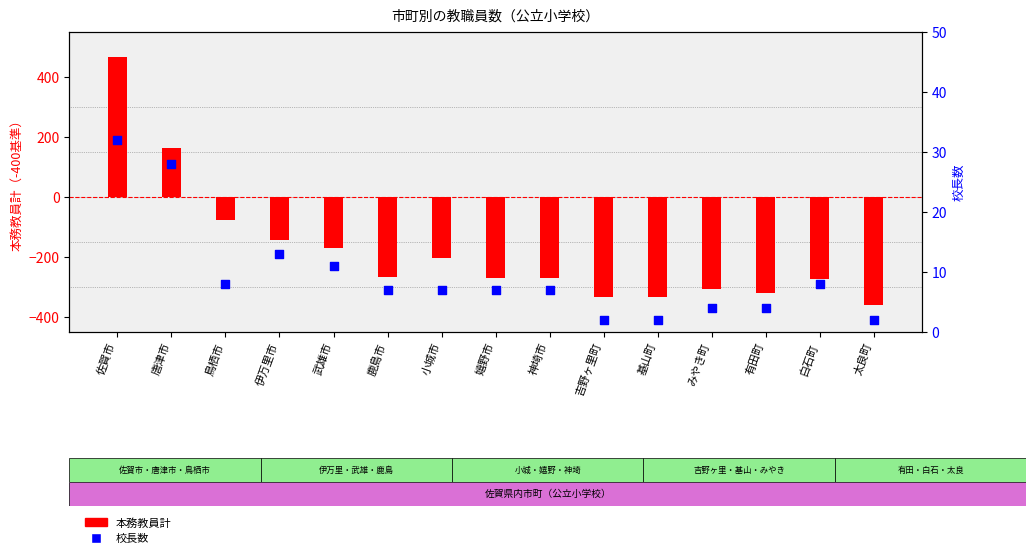

At how many categories does at least one series exceed -23?

15